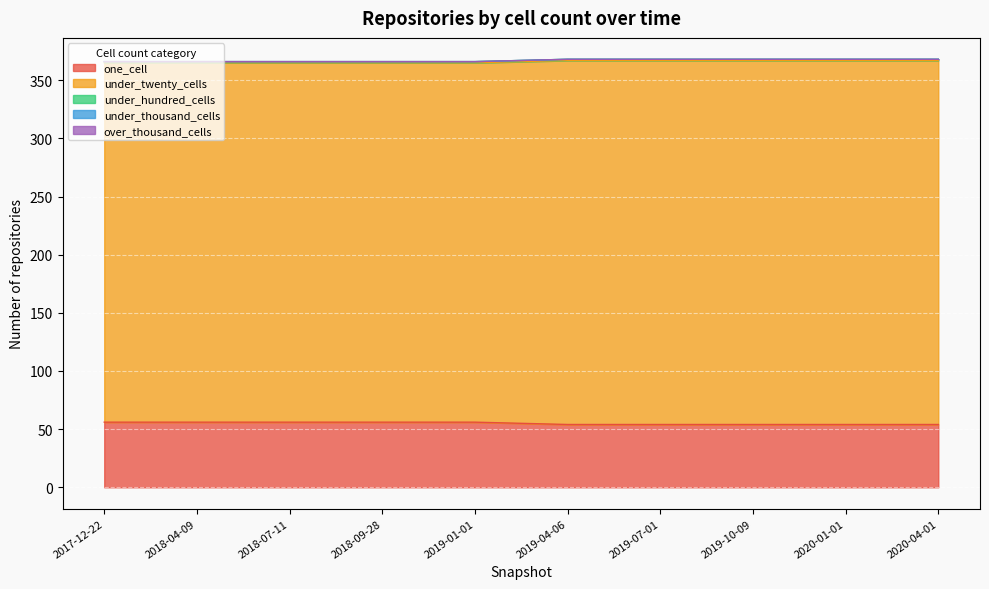

What is the label of the 1st point from the right?

2020-04-01